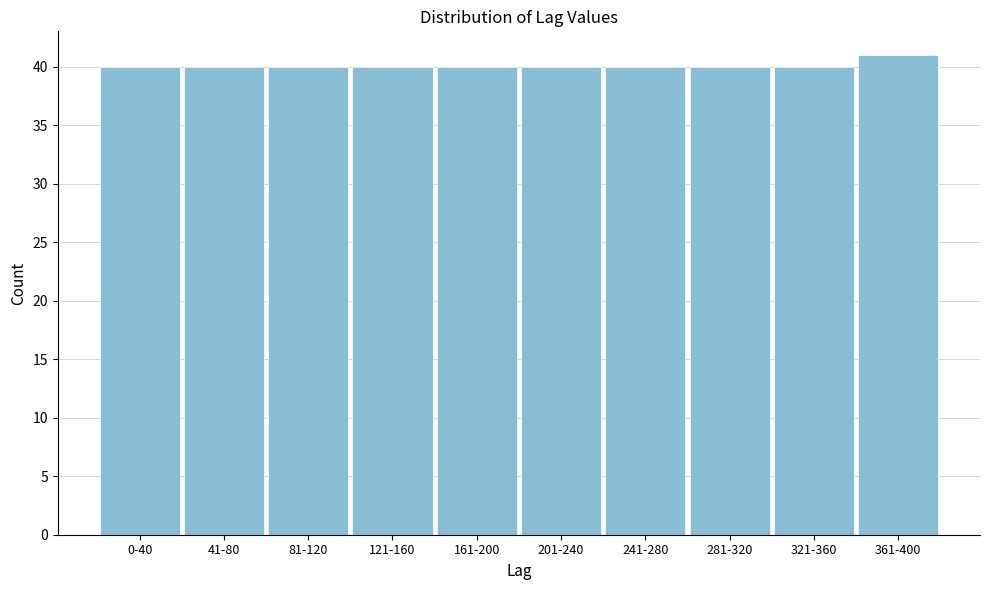

Reading left to right, extract all data points from this chart.

0-40=40	41-80=40	81-120=40	121-160=40	161-200=40	201-240=40	241-280=40	281-320=40	321-360=40	361-400=41